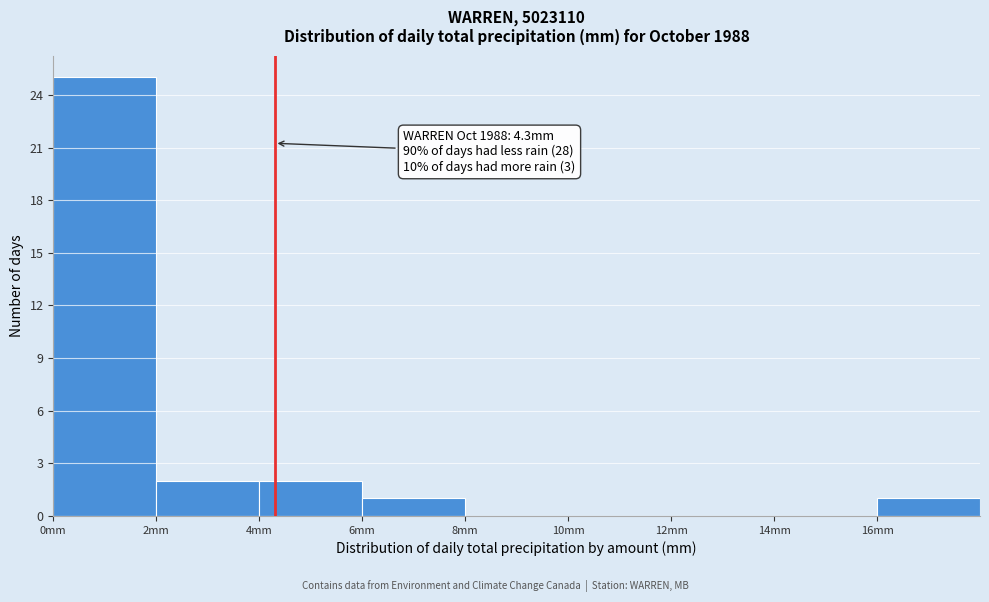

Over which range of the x-axis is the bar tallest?

0 to 2